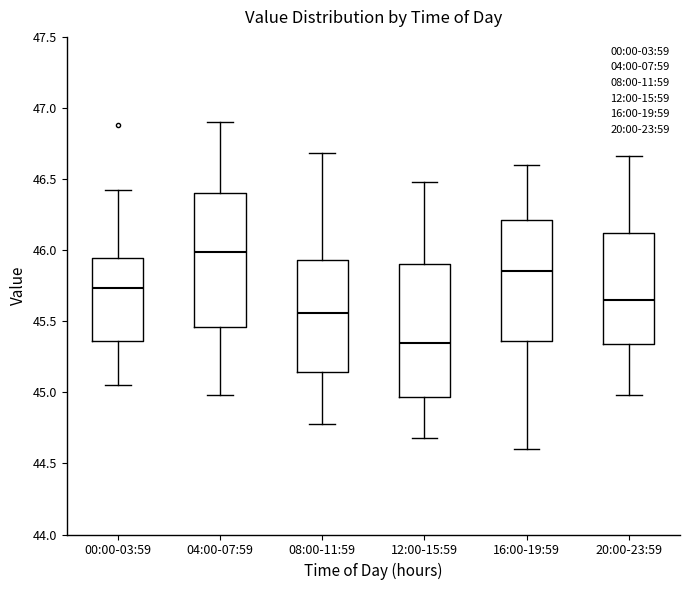

Where is the upper edge of the box for 08:00-11:59 on the y-axis? The values are not printed on the chart, so give them approximately, as read against the axis.

45.95